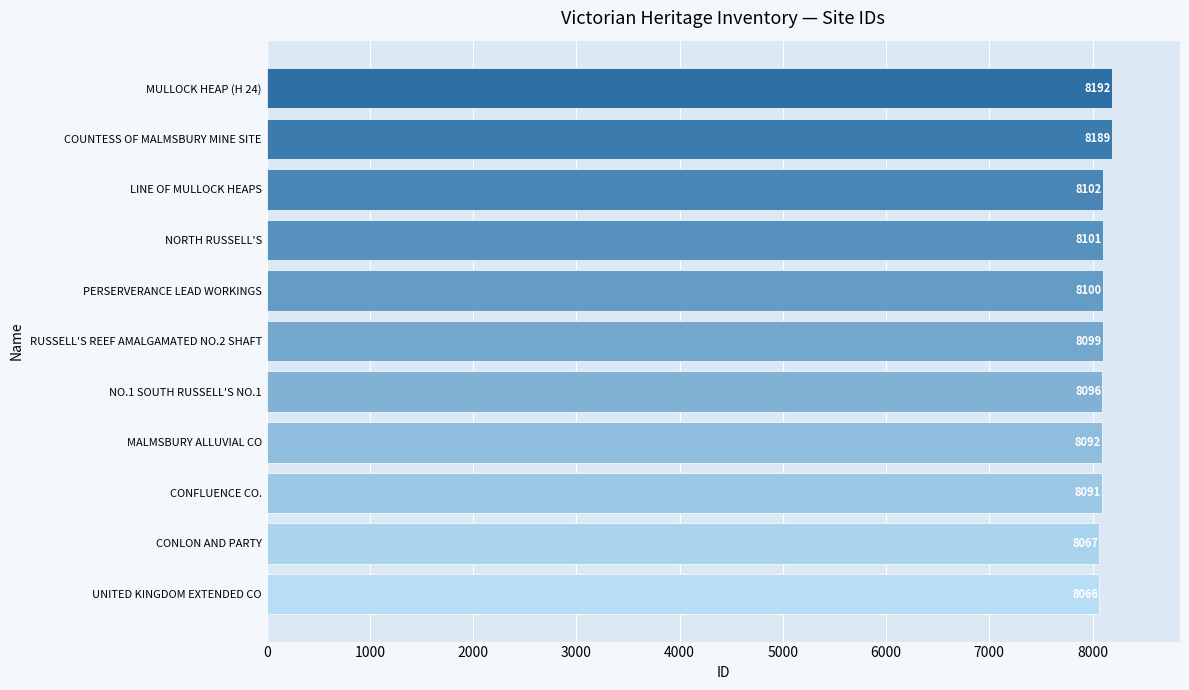

How many categories are shown in the chart?

11